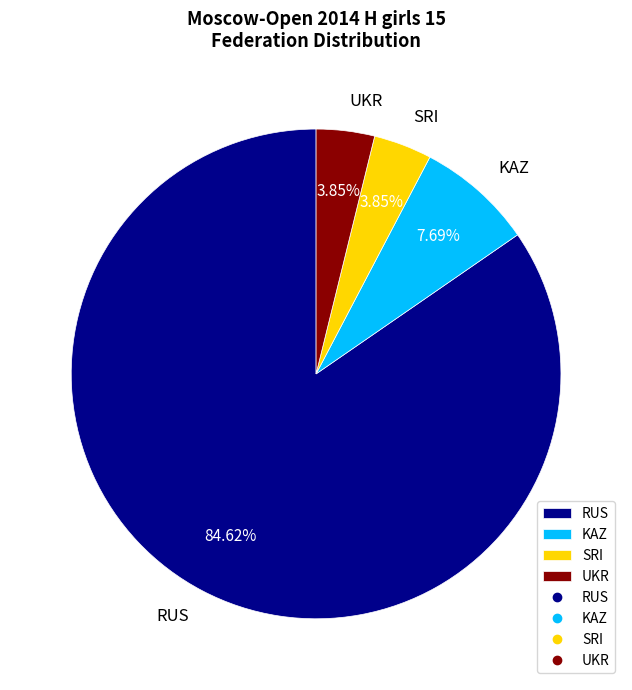

The SRI slice represents 14% of the pie. True or false?

False